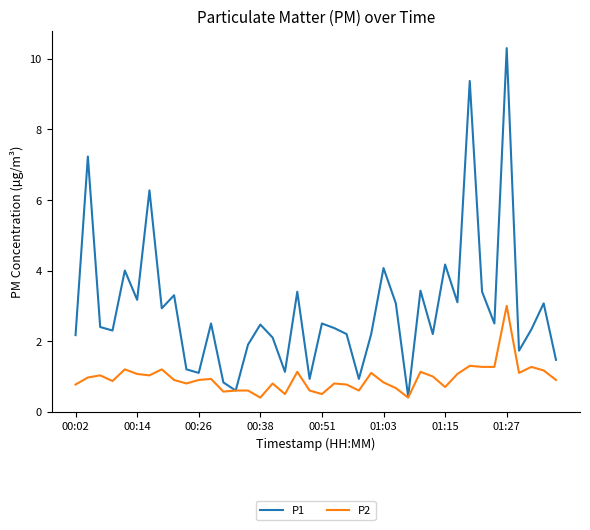

Which series has the largest range (max minus min)?

P1